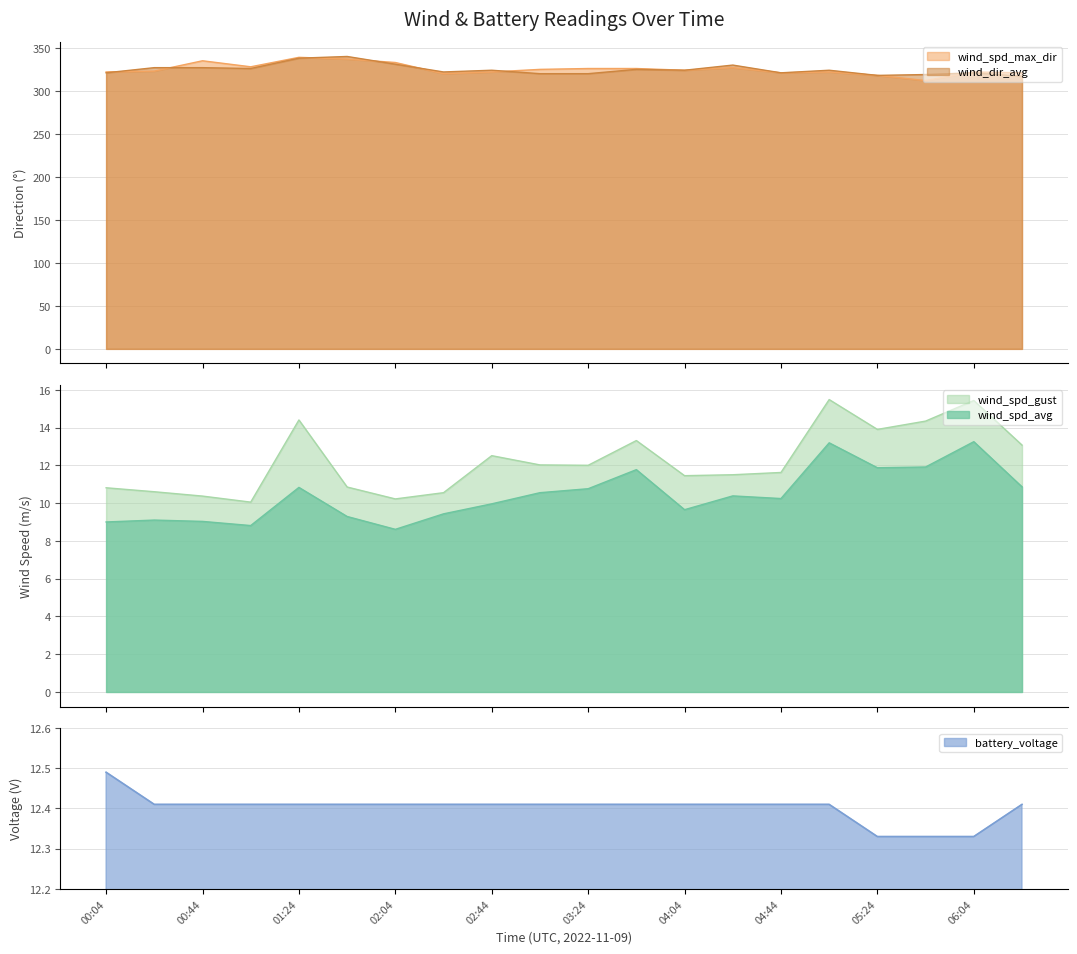

Which series has the largest range (max minus min)?

wind_spd_max_dir